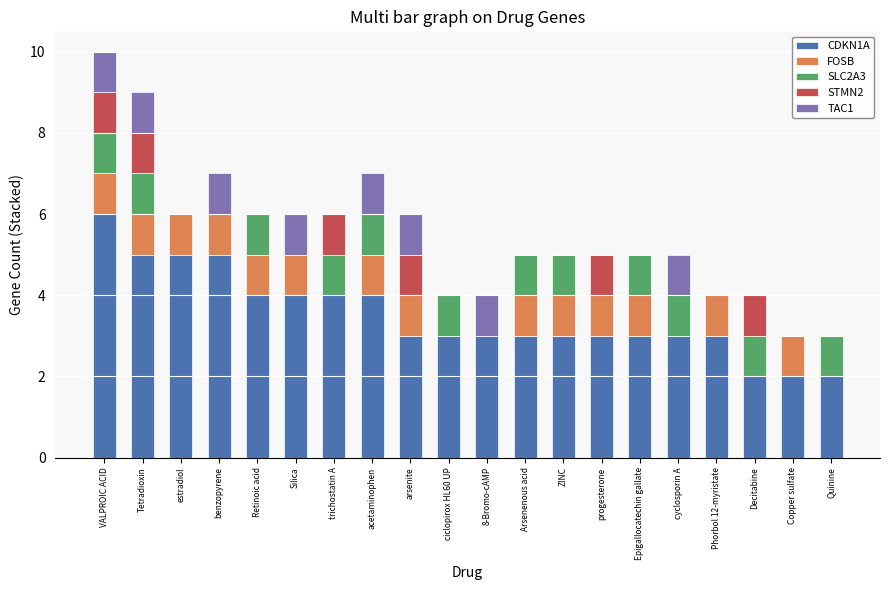

The CDKN1A series shows 2 at Silica. True or false?

False